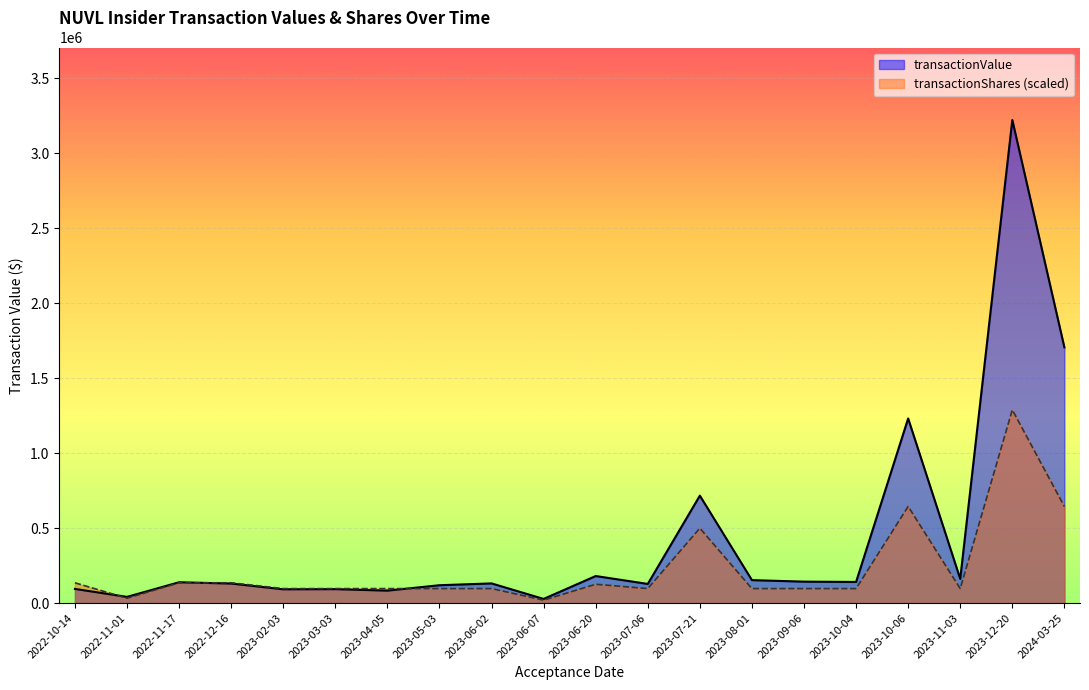

True or false: transactionValue has more than 1 interior local peaks.

True